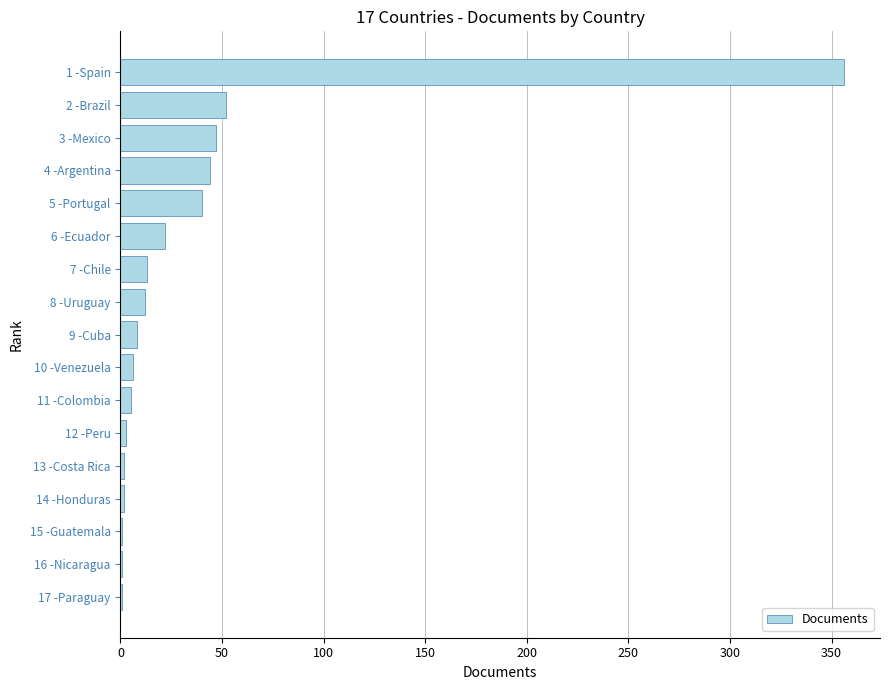

Count the number of categories in the chart.

17